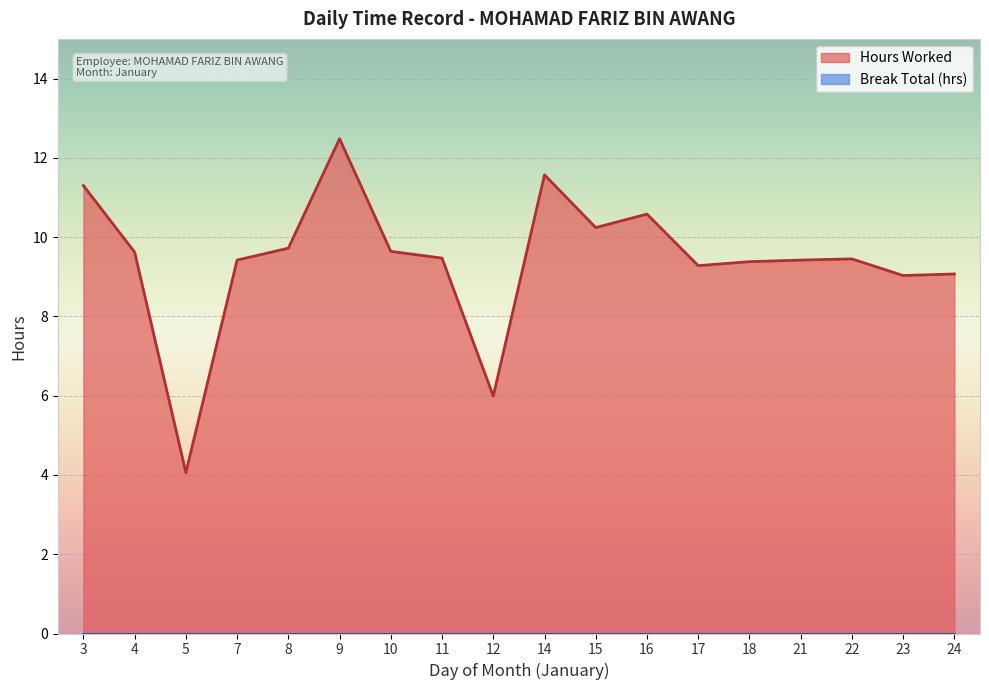

Which has a higher value, 14 or 9?

9